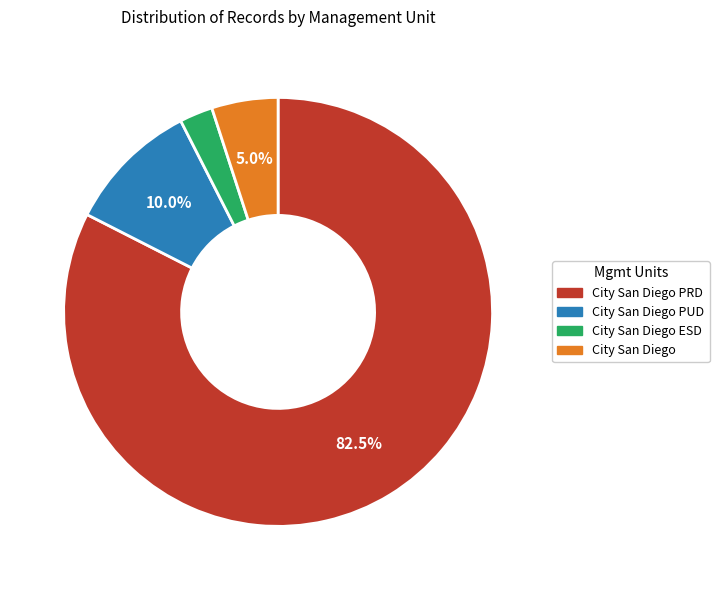

Is there a majority slice in this chart?

Yes